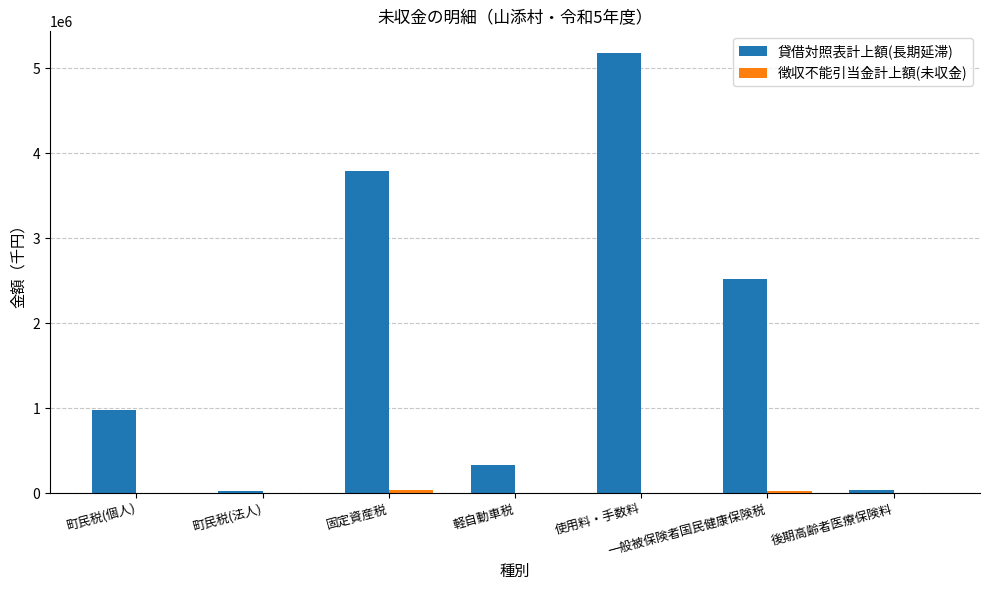

What is the greatest value displayed?

5176858